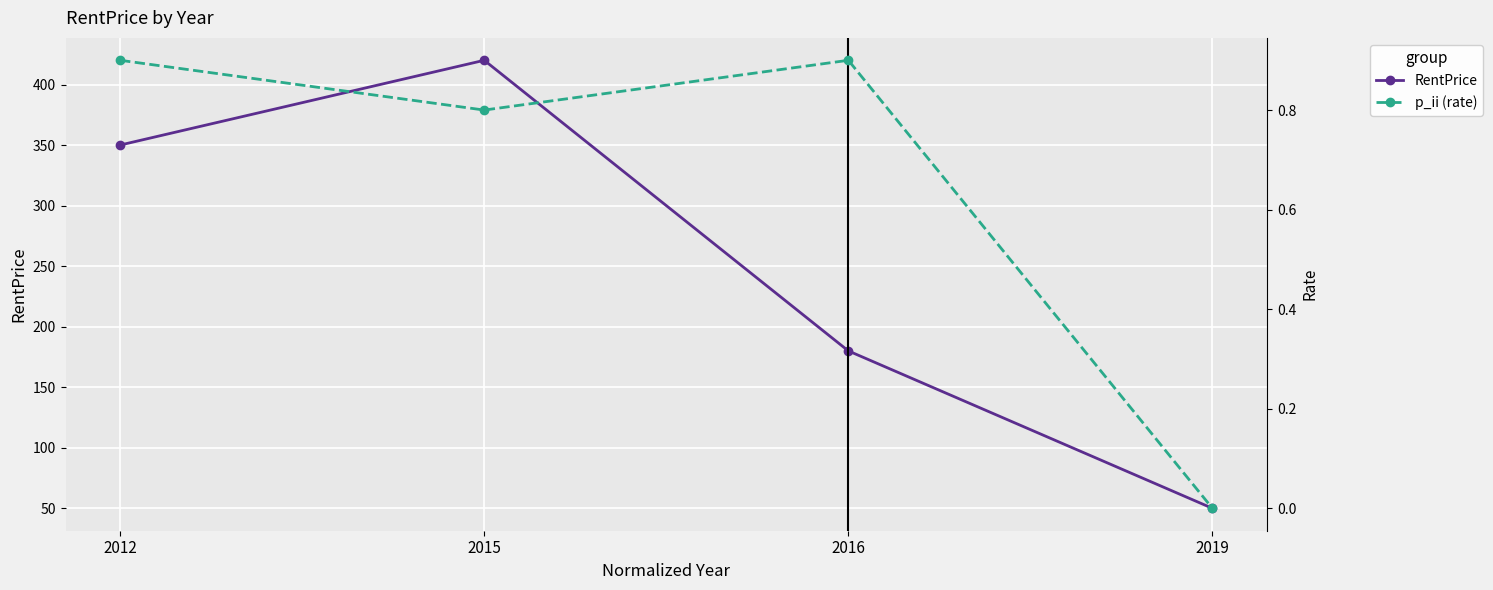

How many data points in RentPrice are less than 350?

2